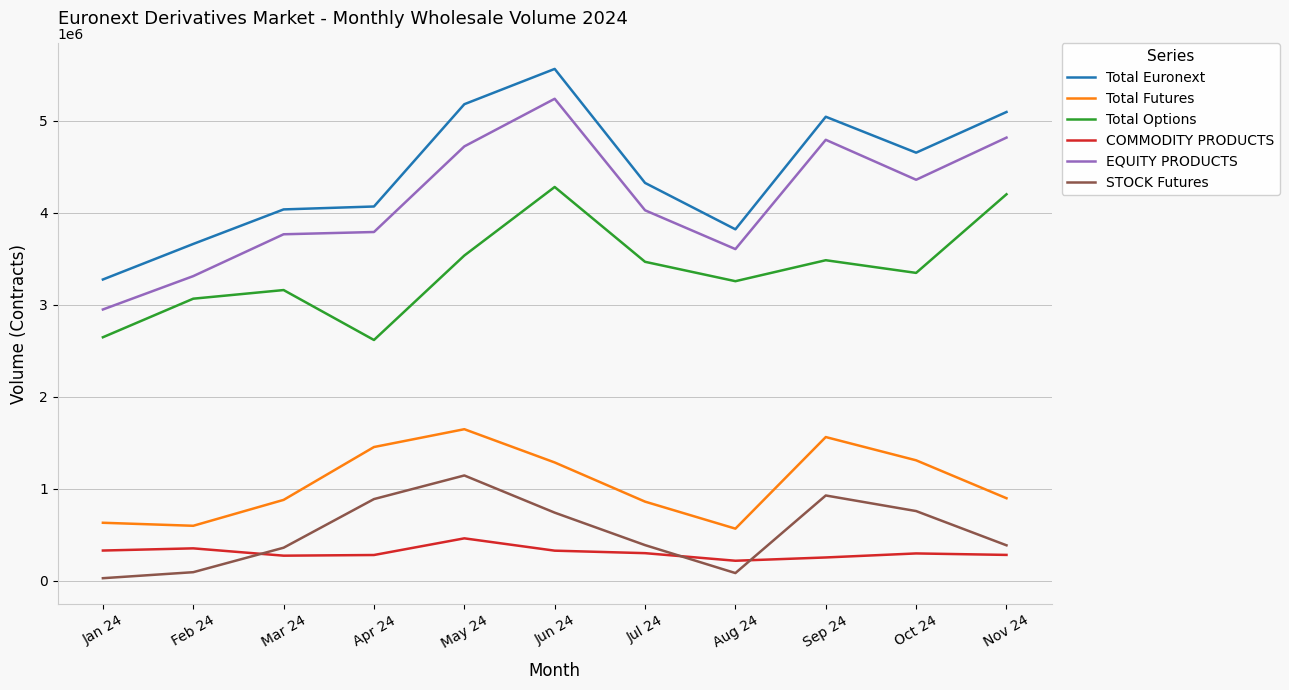

The Total Euronext series shows 4322552 at Jul 24. True or false?

True